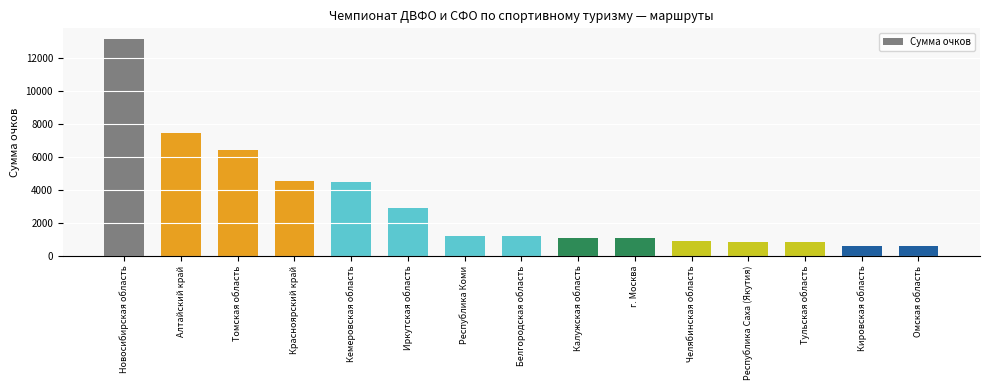

What is the smallest value displayed?

600